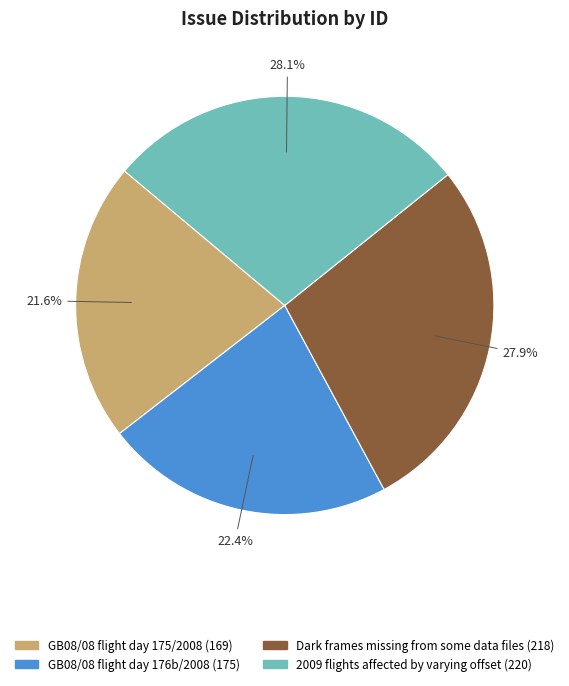

Does Dark frames missing from some data files represent more than half of the total?

No